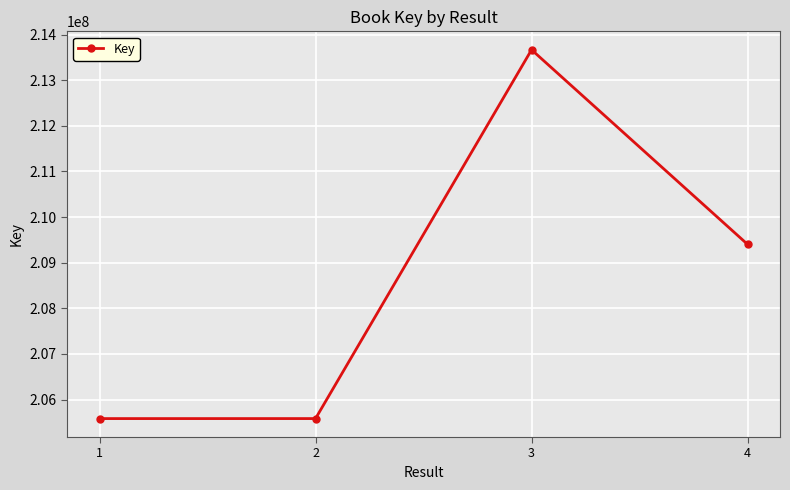

What is the value of the 1st point from the left?

205583658